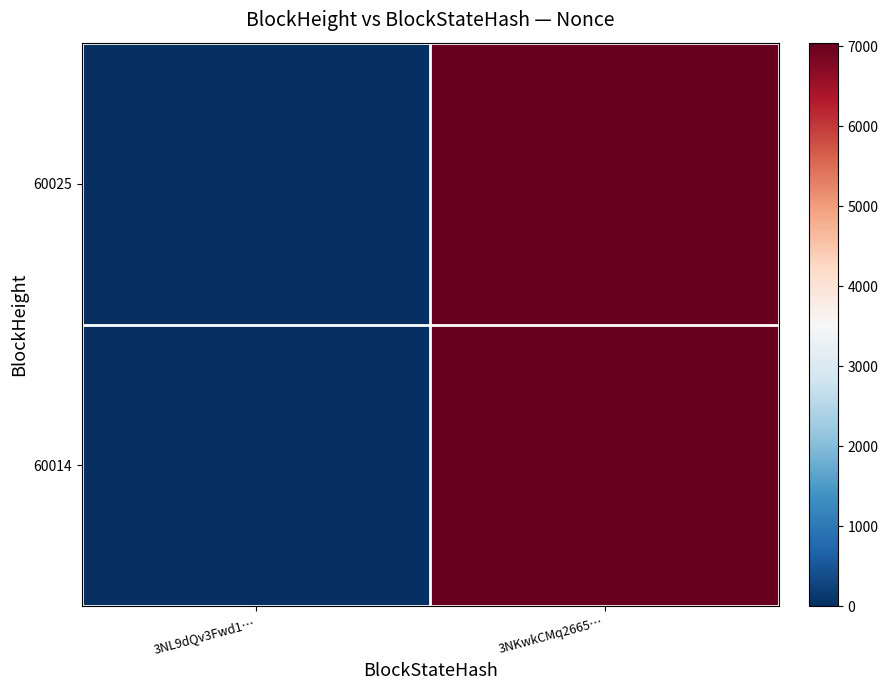

At how many categories does at least one series exceed 4404?

1